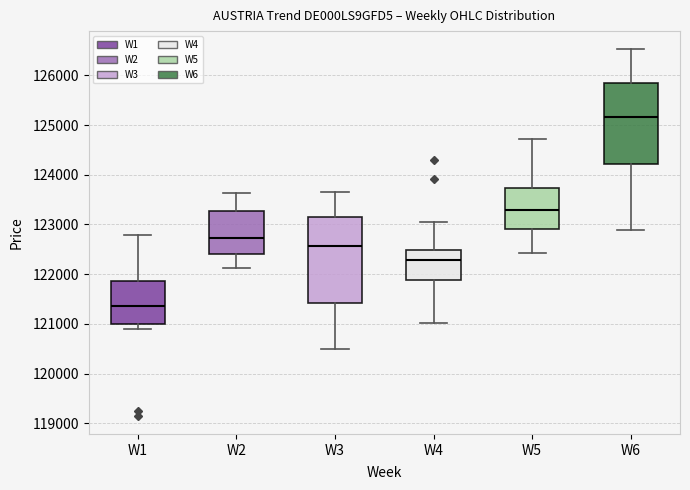

Reading left to right, read every box against the y-axis: the position of its median line, the range the box covers, and the ends of its whiskers. The values are not printed on the chart, so give them approximately, as read against the axis.

W1: median 121400, box 121000 to 121900, whiskers 120900 to 122800
W2: median 122700, box 122400 to 123300, whiskers 122100 to 123600
W3: median 122600, box 121400 to 123200, whiskers 120500 to 123600
W4: median 122300, box 121900 to 122500, whiskers 121000 to 123000
W5: median 123300, box 122900 to 123700, whiskers 122400 to 124700
W6: median 125200, box 124200 to 125900, whiskers 122900 to 126500